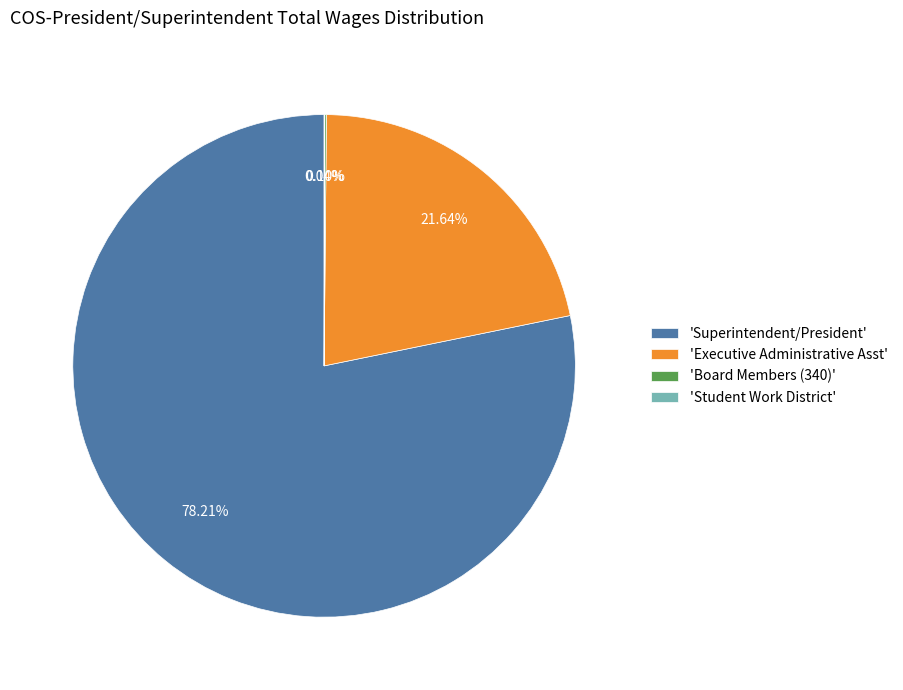

Does 'Superintendent/President' represent more than half of the total?

Yes